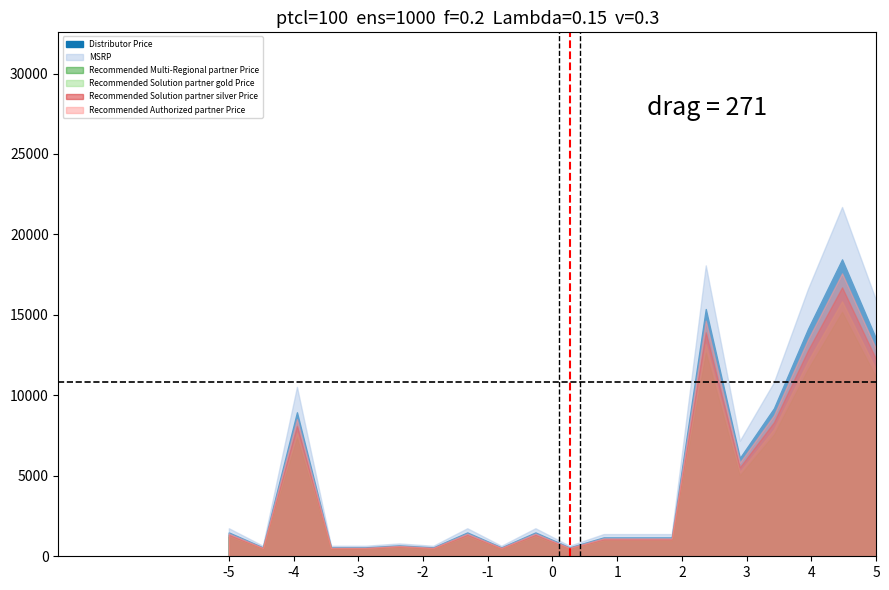

What is the sum of all Recommended Authorized partner Price values?

93084